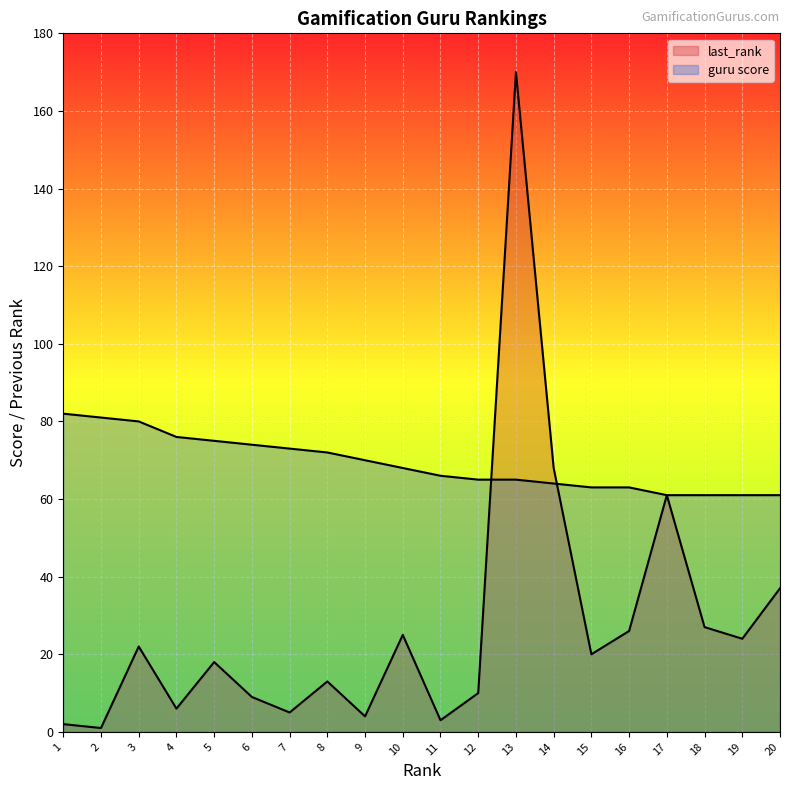

What is the maximum value for guru score?

82